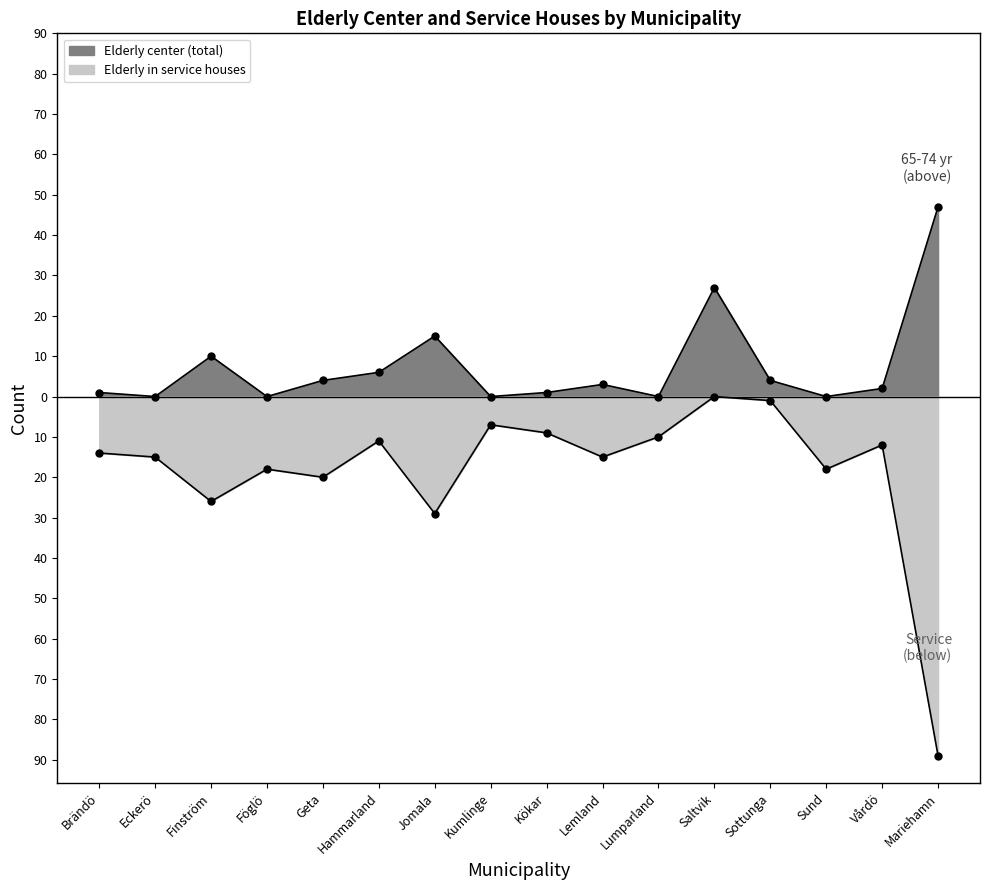

Does the chart display data point markers on the line(s)?

Yes